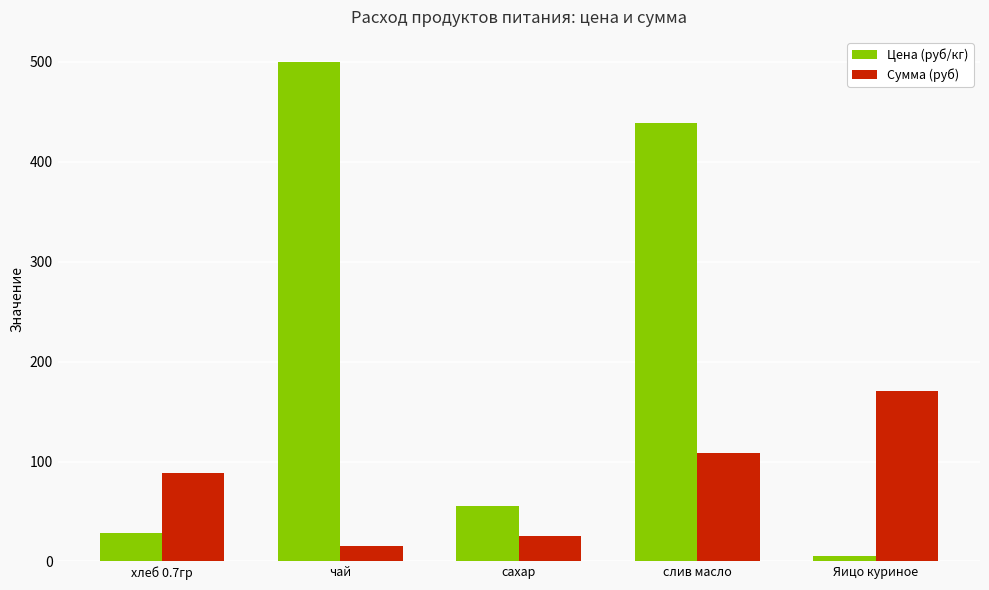

List the series in order of their peak value, highest first.

Цена (руб/кг), Сумма (руб)